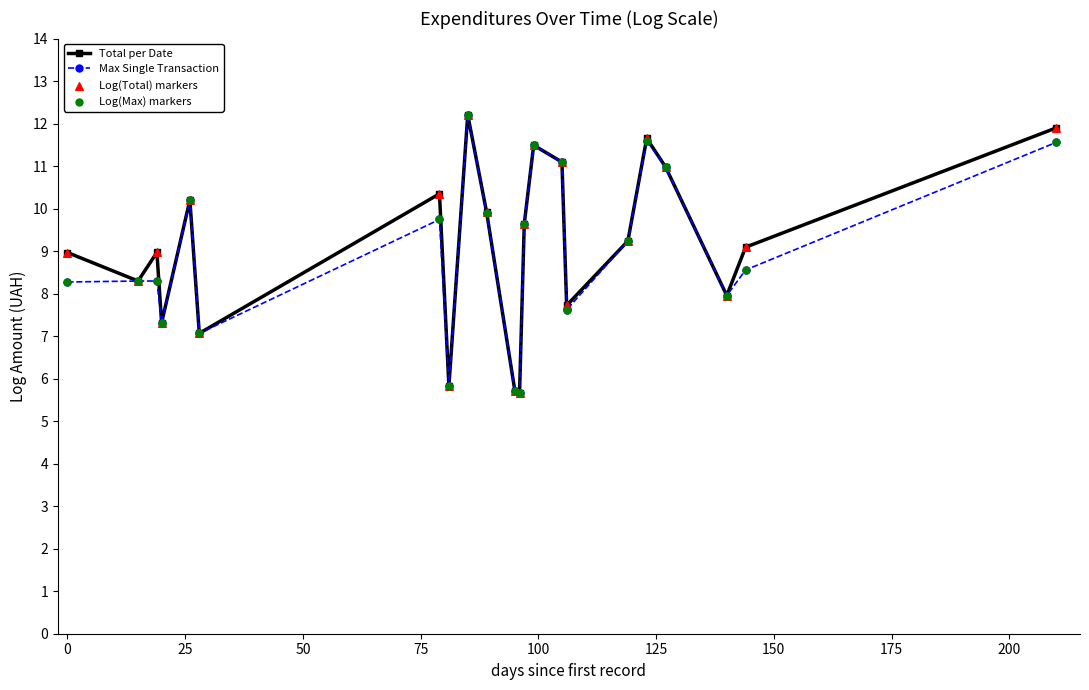

Which series has the largest total across all categories?

Total per Date